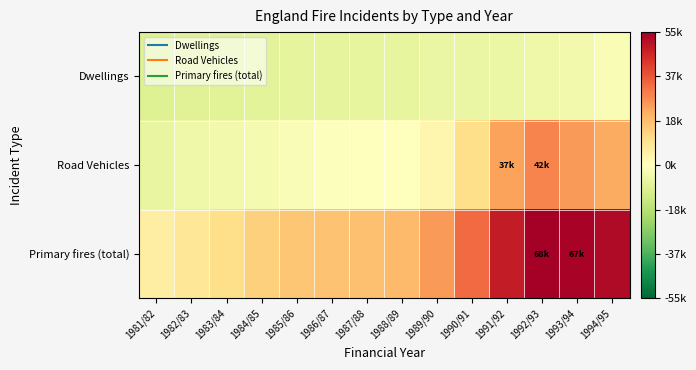

At which category is the sum across all series the highest?

1992/93